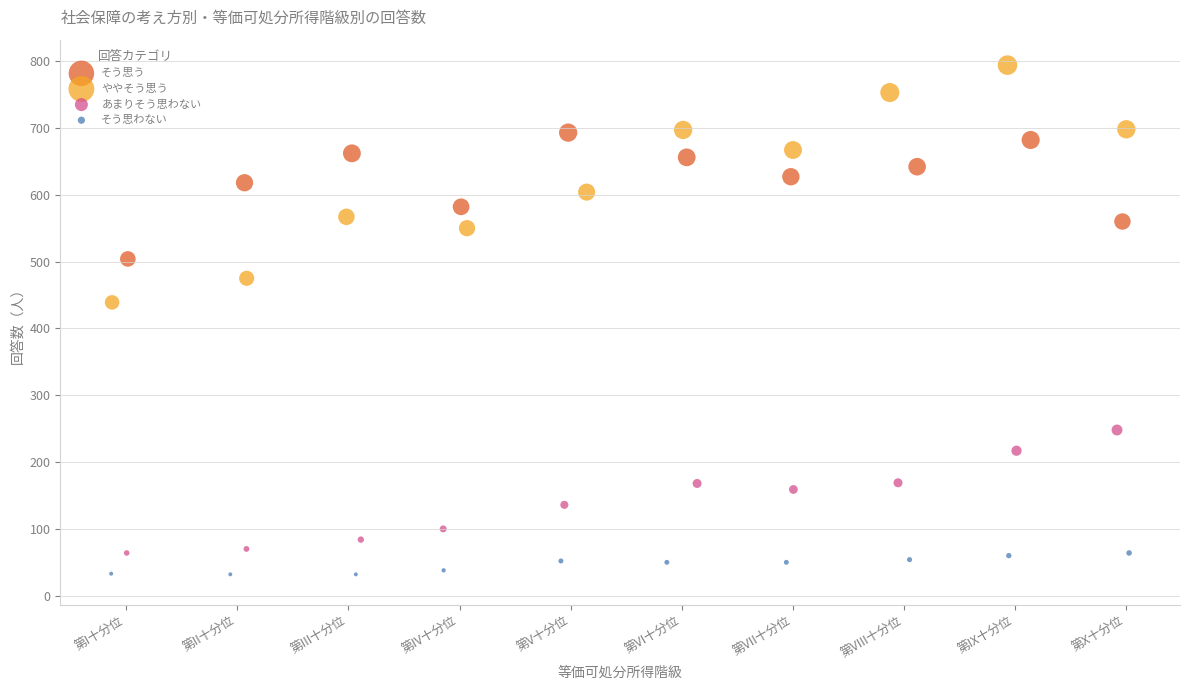

Which series contains the highest Y value?

ややそう思う